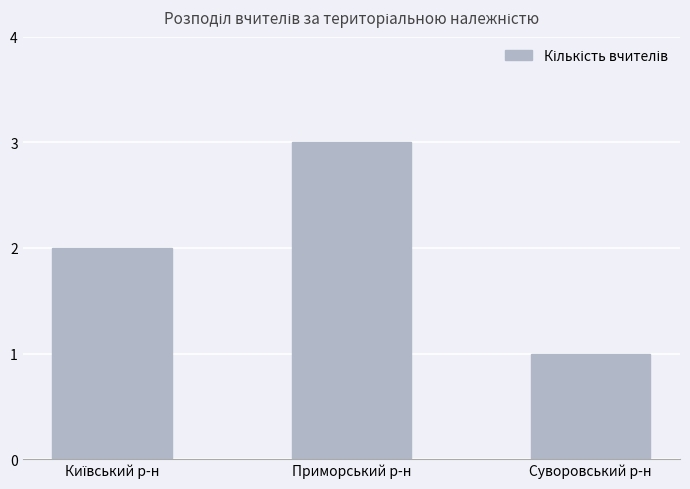

What is the maximum value shown in the chart?

3